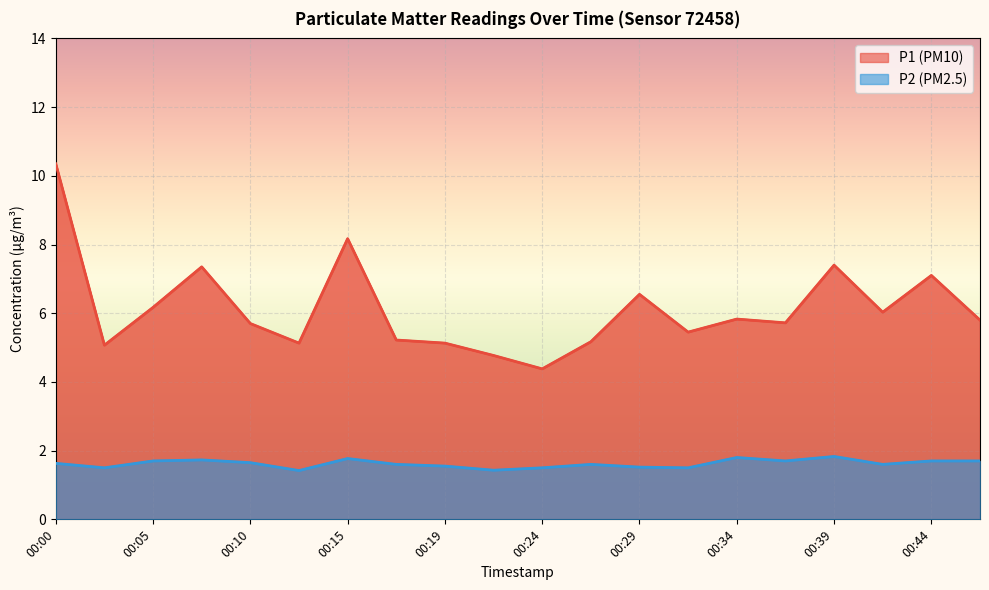

At which category does P1 reach its first local peak?

00:07